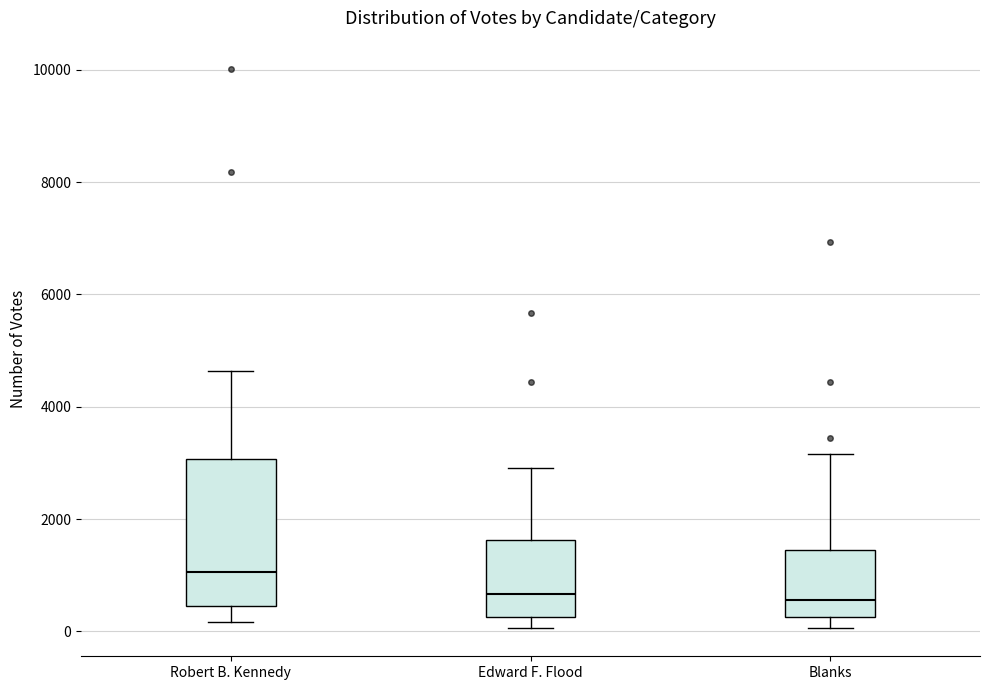

Where is the lower edge of the box for Edward F. Flood on the y-axis? The values are not printed on the chart, so give them approximately, as read against the axis.

200